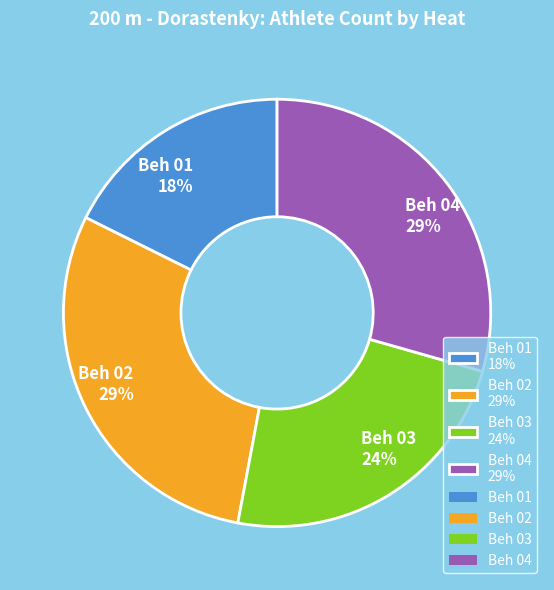

The Beh 03 slice represents 9% of the pie. True or false?

False